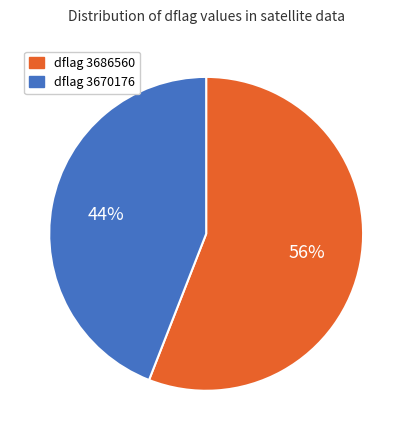

Does any single category account for the majority?

Yes